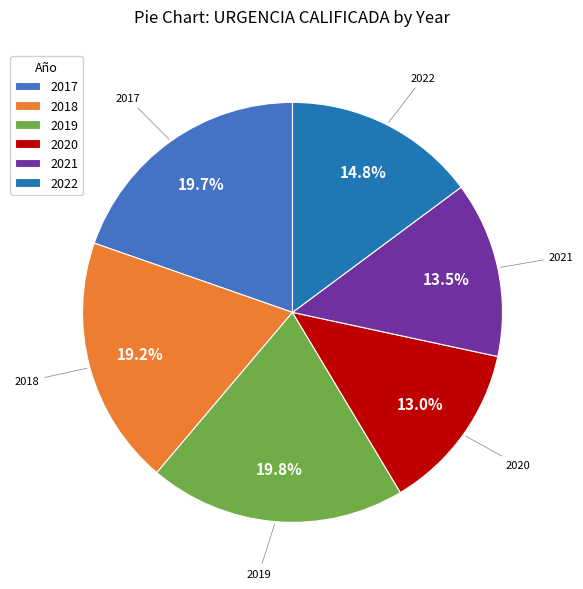

Is there any slice that represents more than half of the pie?

No